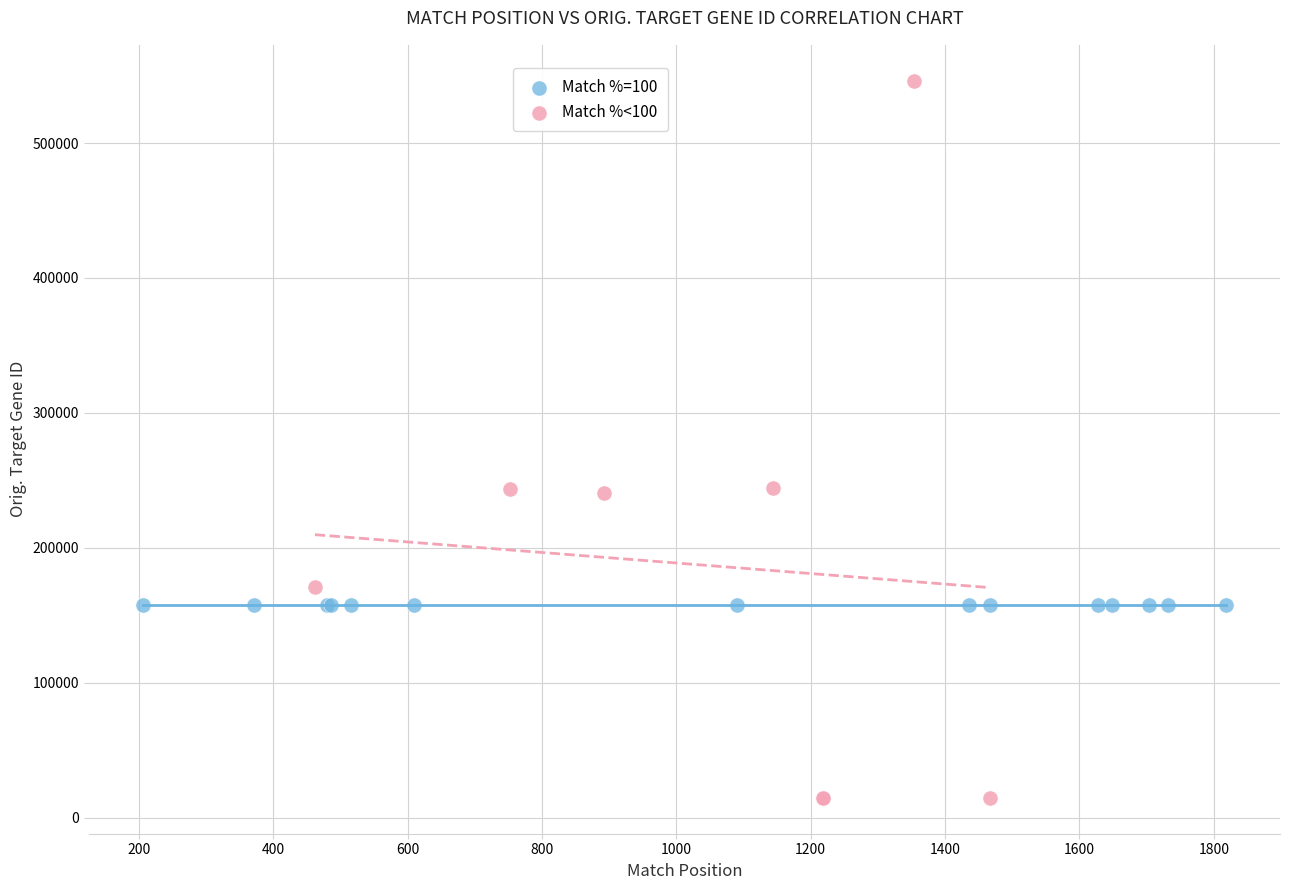

Which series reaches the minimum Y coordinate?

Match %<100